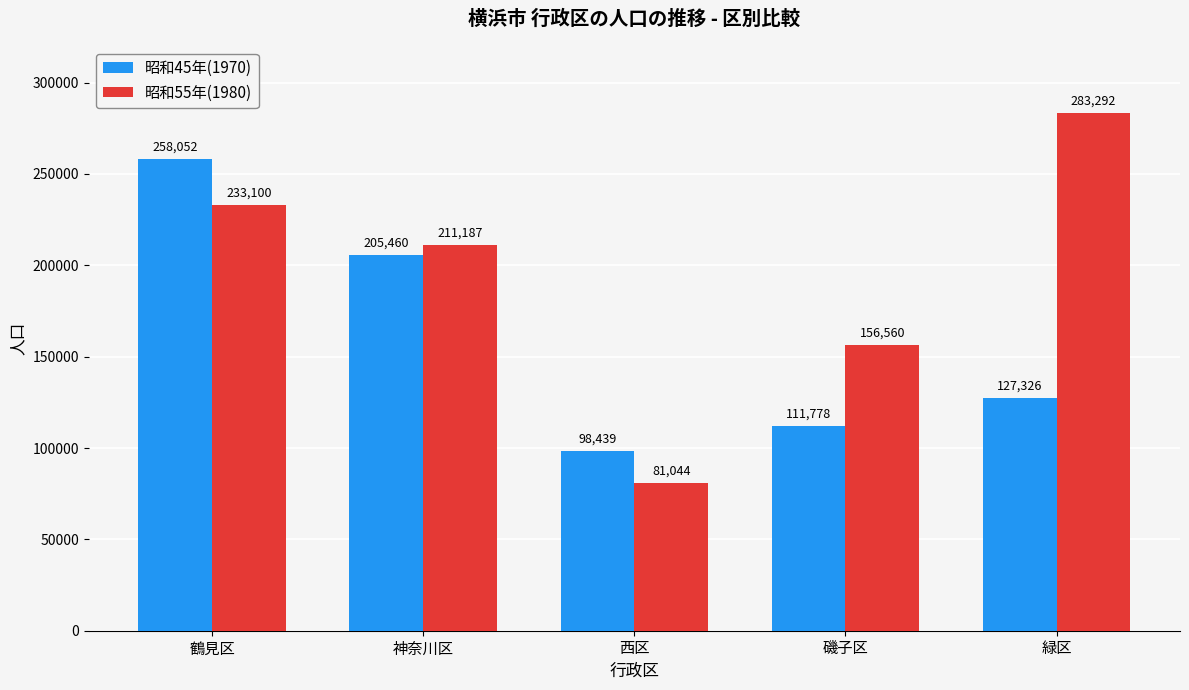

At how many categories does at least one series exceed 89757?

5